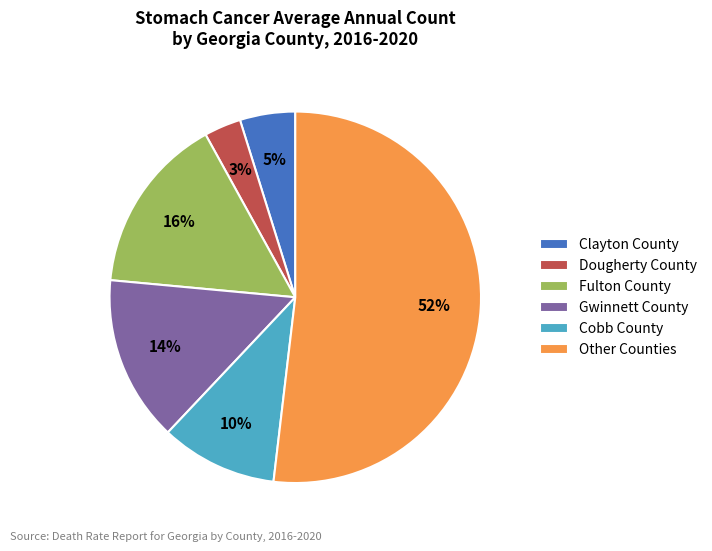

Which has a higher value, Gwinnett County or Other Counties?

Other Counties